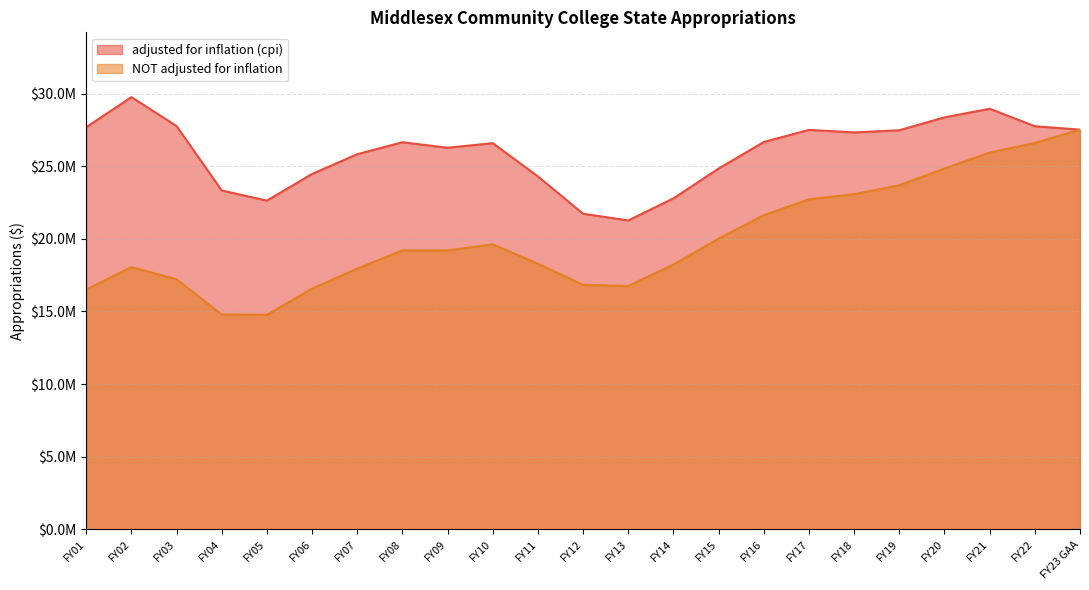

Which series changed the most between FY13 and FY06?

adjusted for inflation (cpi)